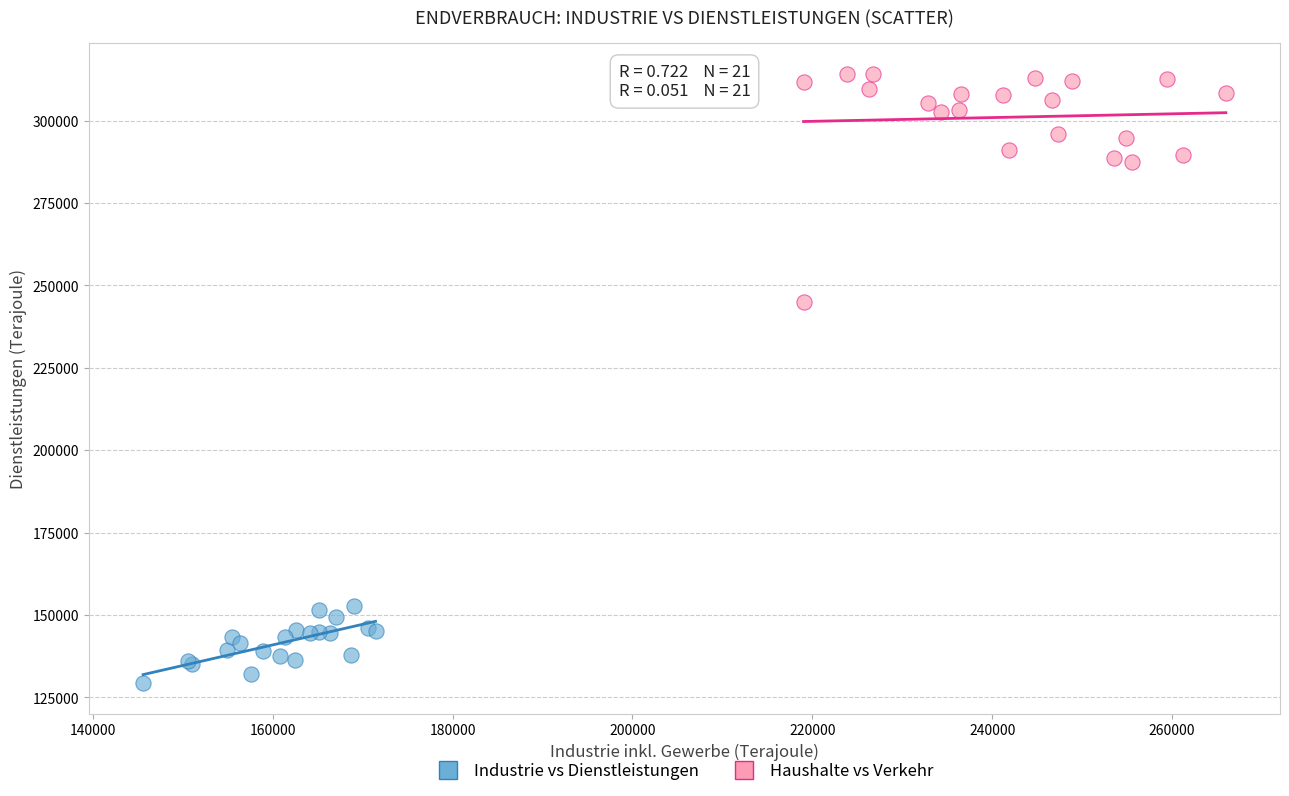

Which series reaches the maximum Y coordinate?

Haushalte vs Verkehr